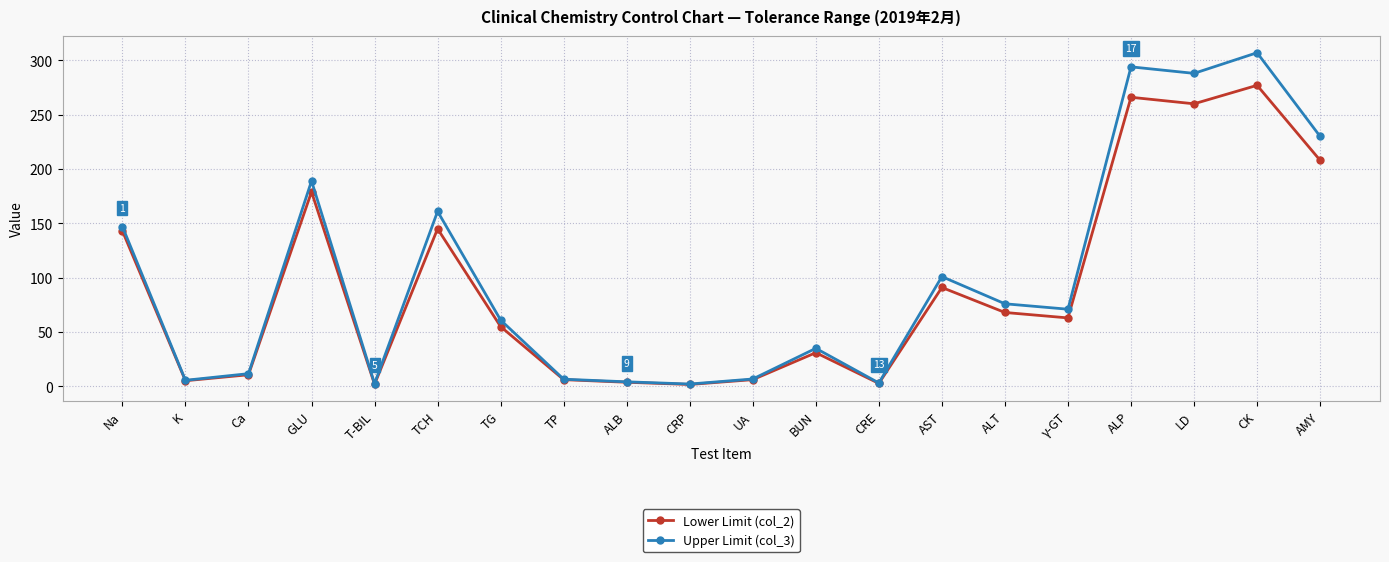

What is the approximate value of Lower Limit (col_2) at K?

5.2